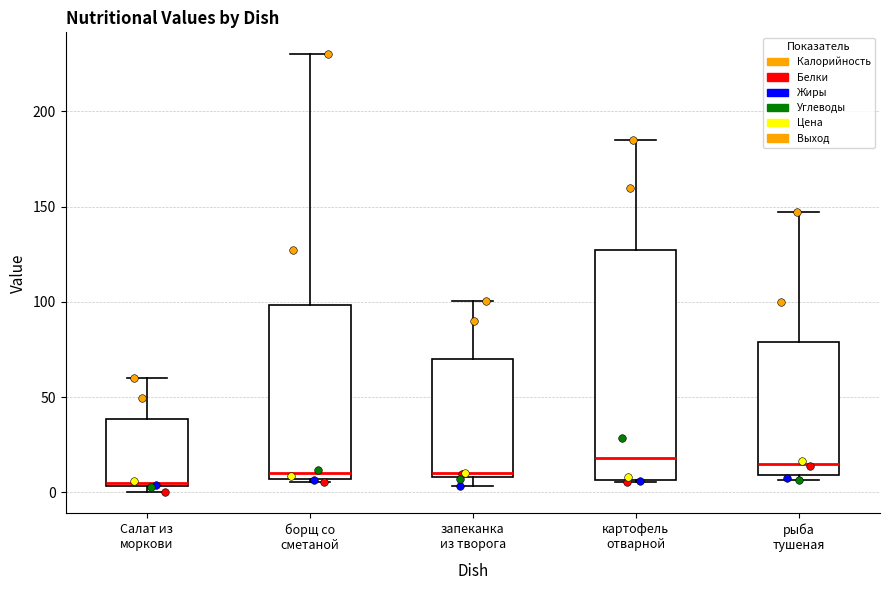

Which box is the tallest, from its lower edge to its upper edge?

картофель отварной